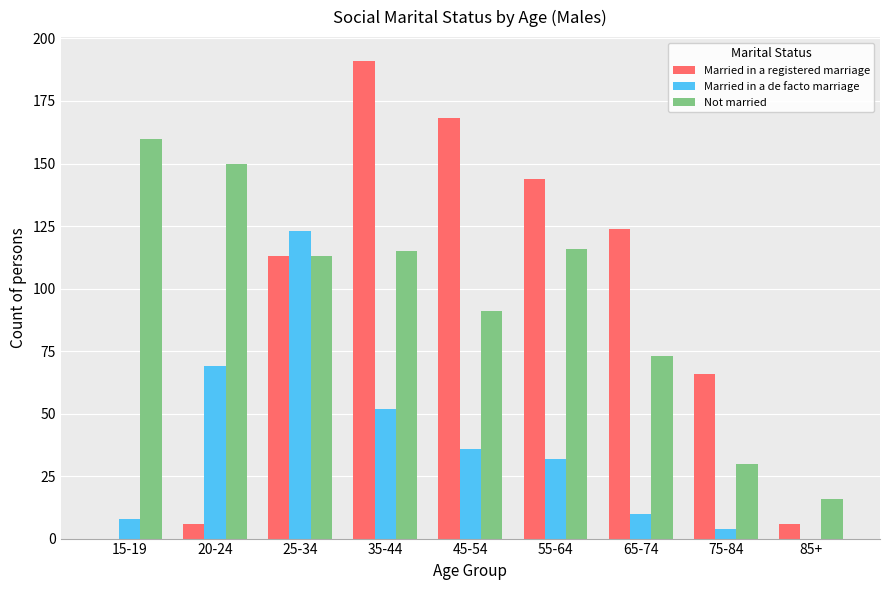

How many distinct data groups are displayed?

3